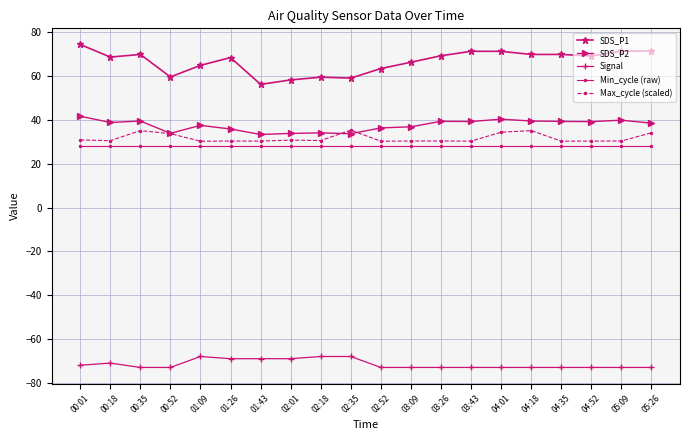

What is the value of the Max_cycle (scaled) point at the 15th from the left?

34.4